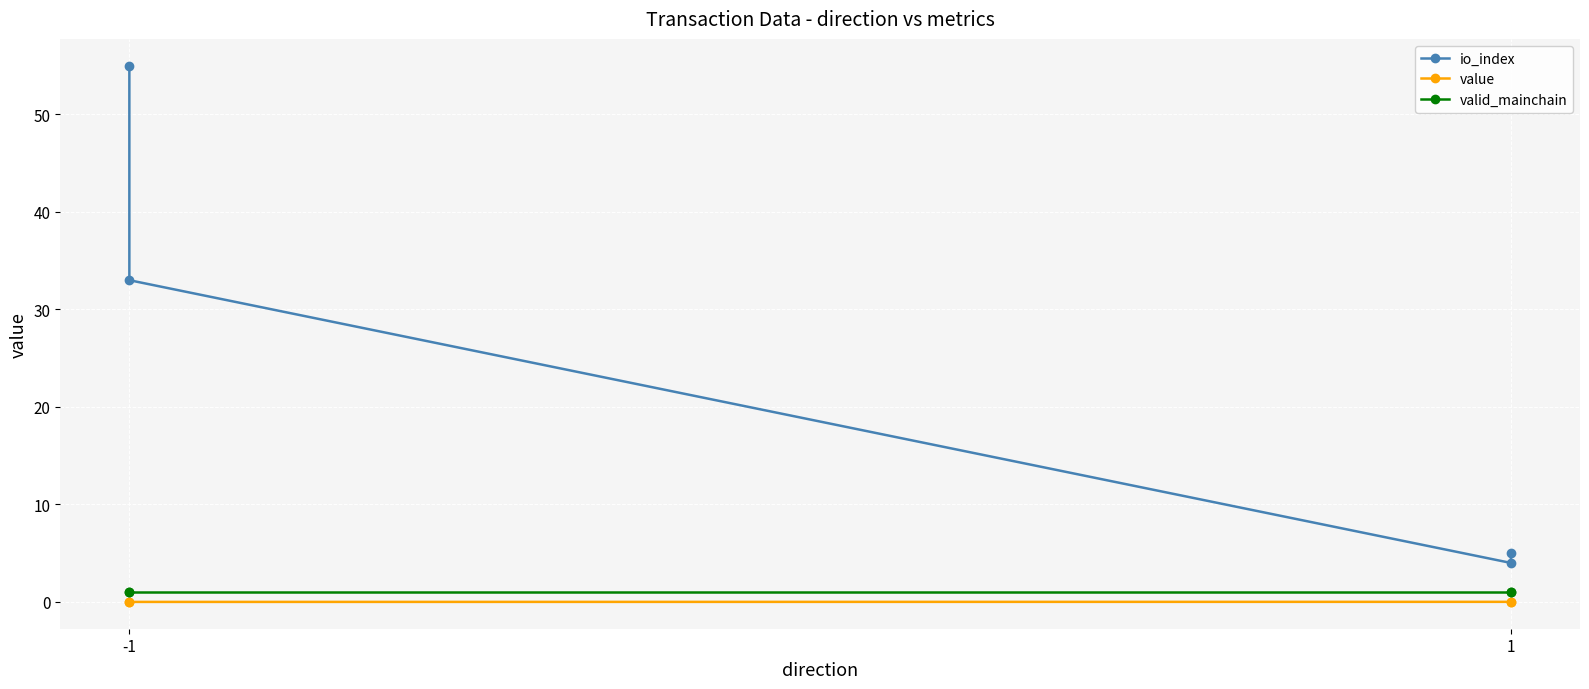

What is the sum of all valid_mainchain values?

4.0